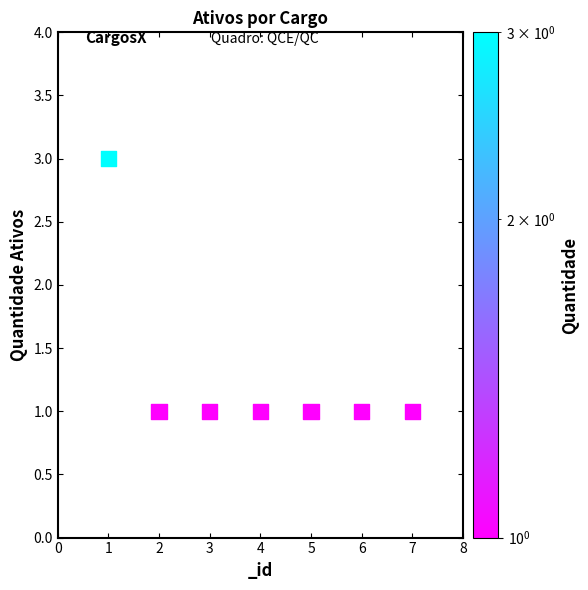

What is the average X value?

4